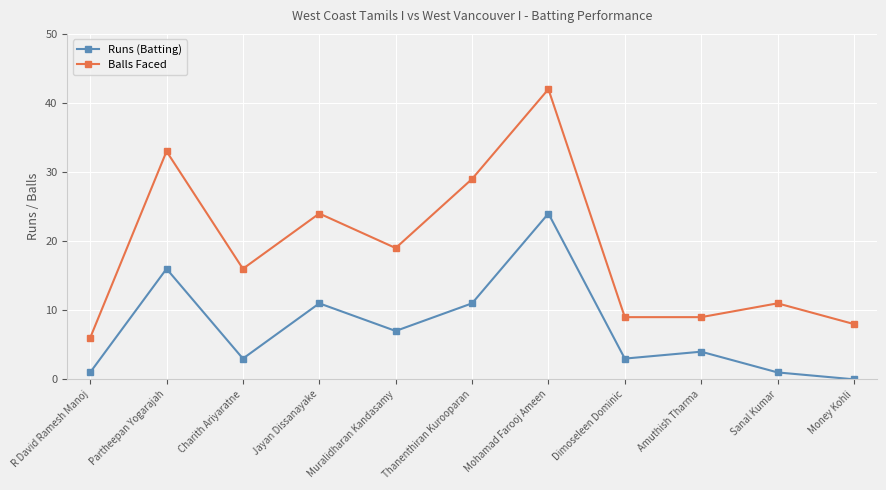

What is the label of the 5th point from the left?

Muralidharan Kandasamy